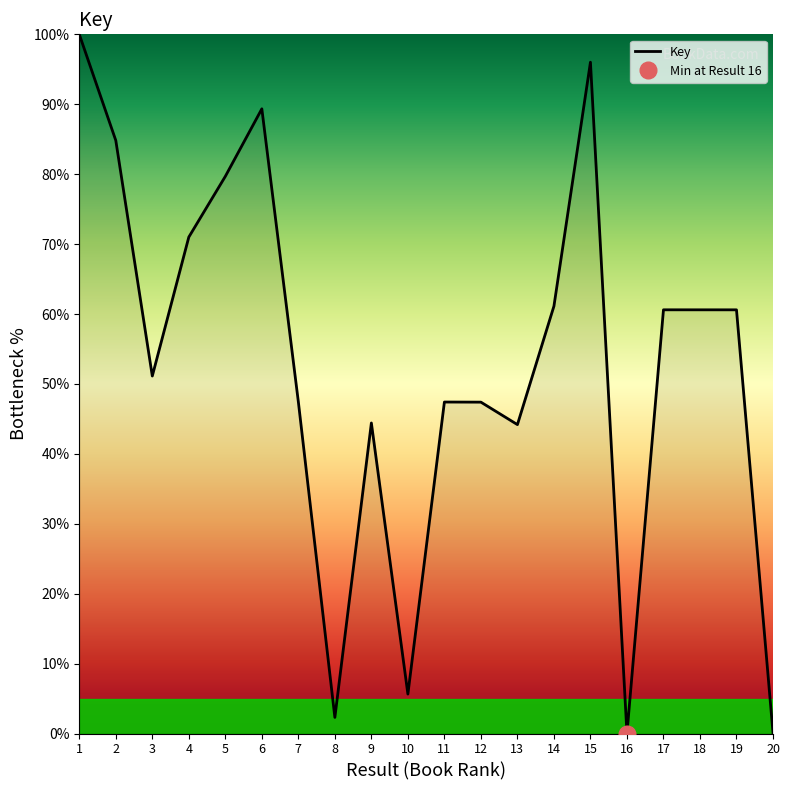

Is this an area chart (filled region under the line)?

No